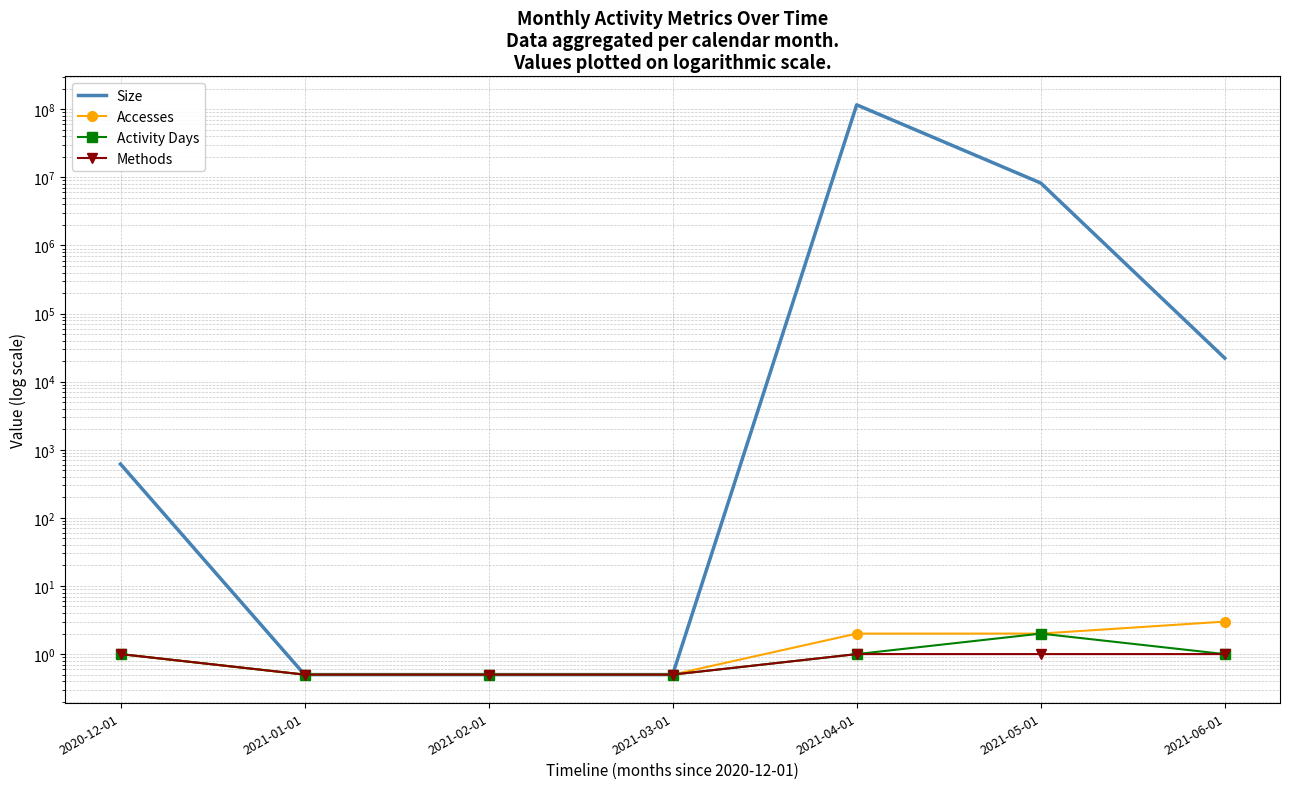

Rank the series by their maximum value, from lowest to highest.

Methods, Activity Days, Accesses, Size